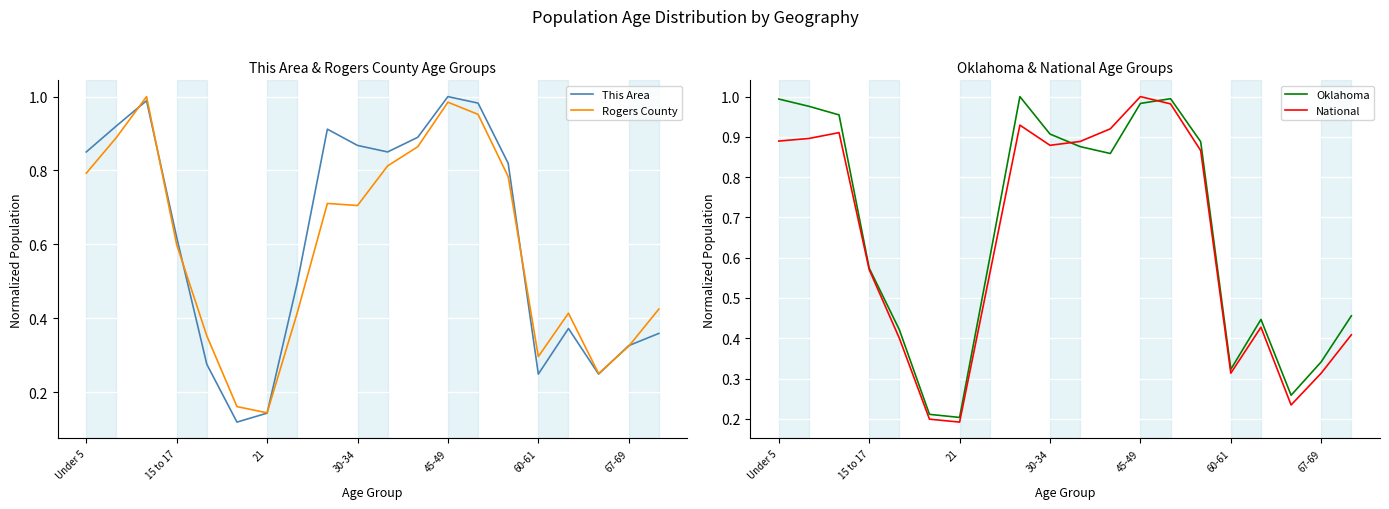

True or false: Oklahoma has a value of 0.2 at 21.

True